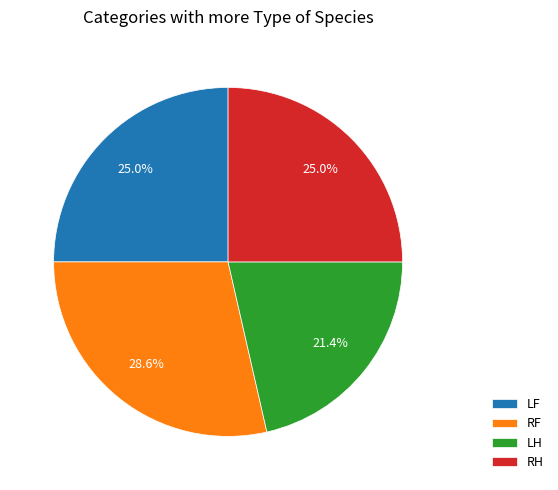

How many slices are in this pie chart?

4